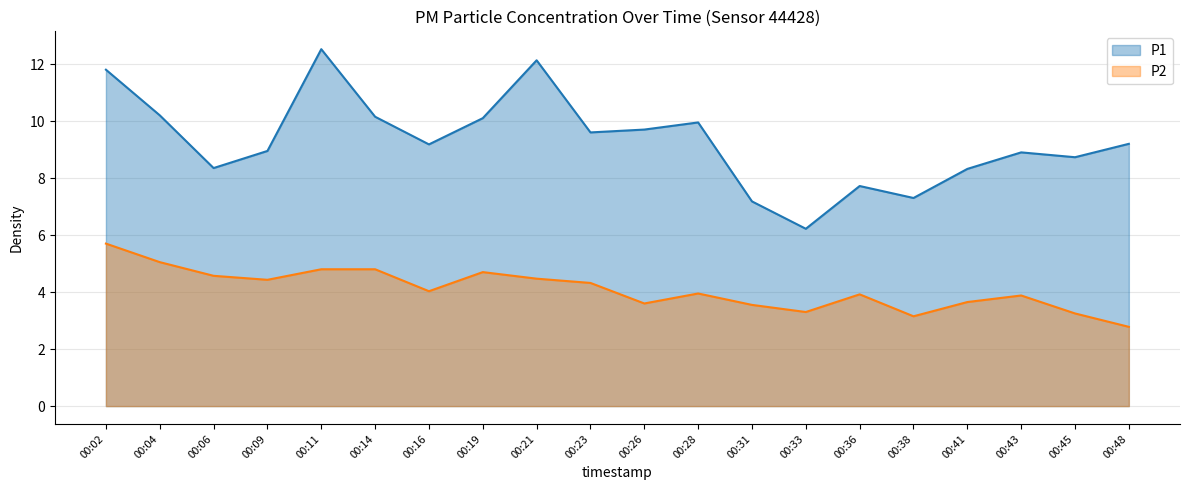

True or false: P2 has more than 1 interior local peaks.

True